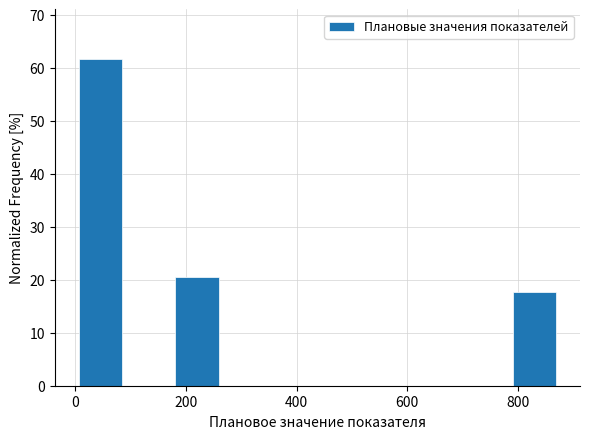

How tall is the bar that spans 800 to 880 on the x-axis? Neither the bar edges nor the heights are printed on the chart, so give them approximately, as read against the axes.

18